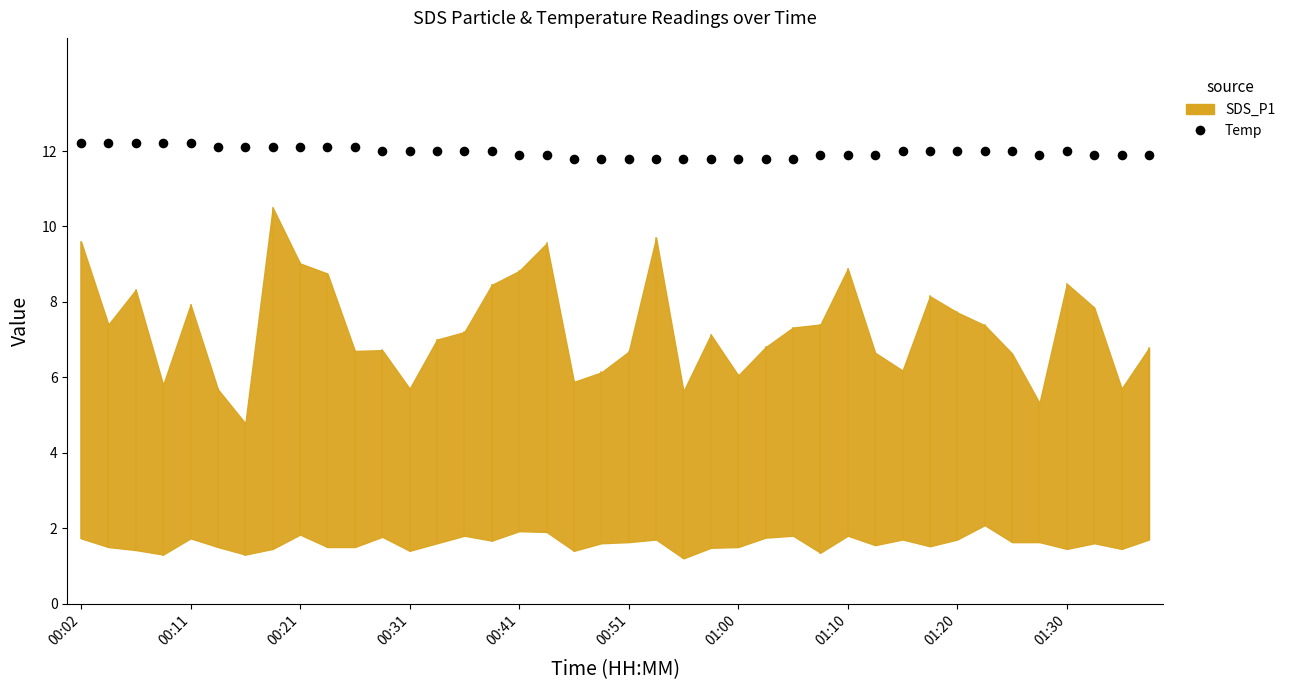

What is the range of Y values (max minus min)?

0.4